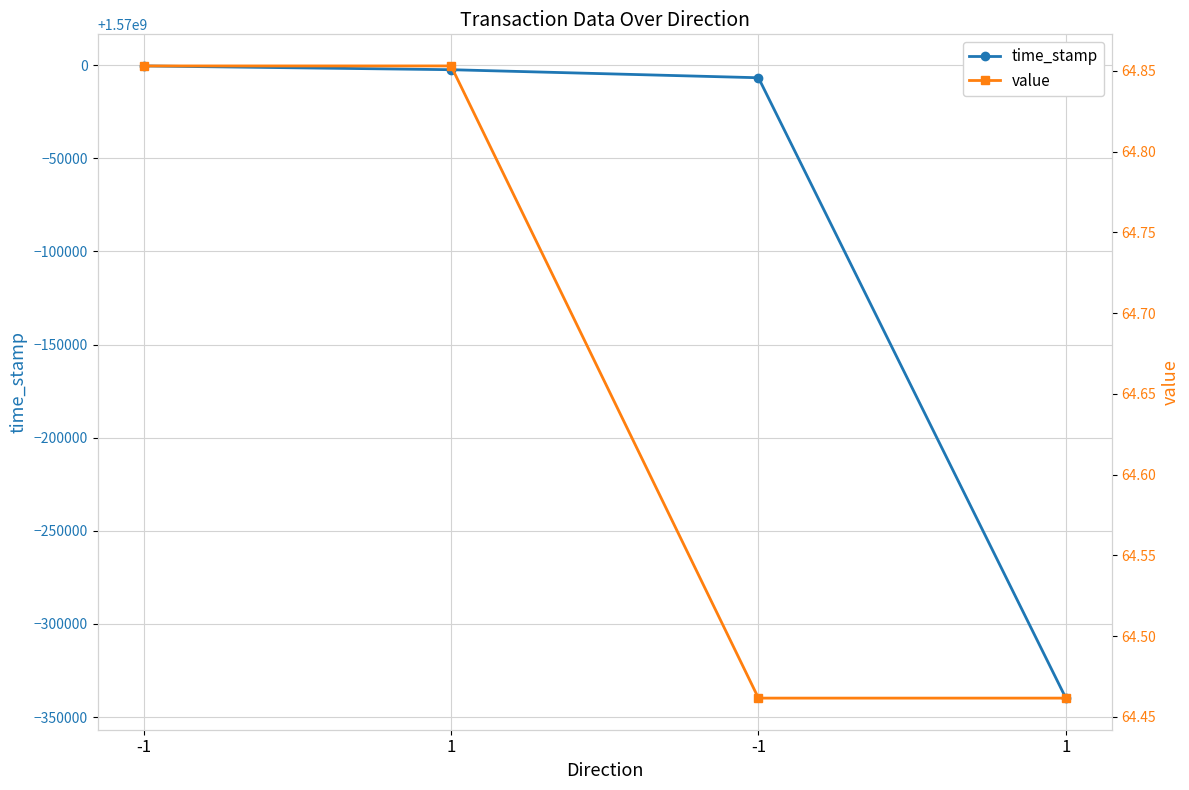

Reading right to left, transcribe all the data shown in this chart.

time_stamp: 1=1569660203.0	-1=1569993208.0	1=1569997530.0	-1=1569999547.0
value: 1=64.5	-1=64.5	1=64.9	-1=64.9